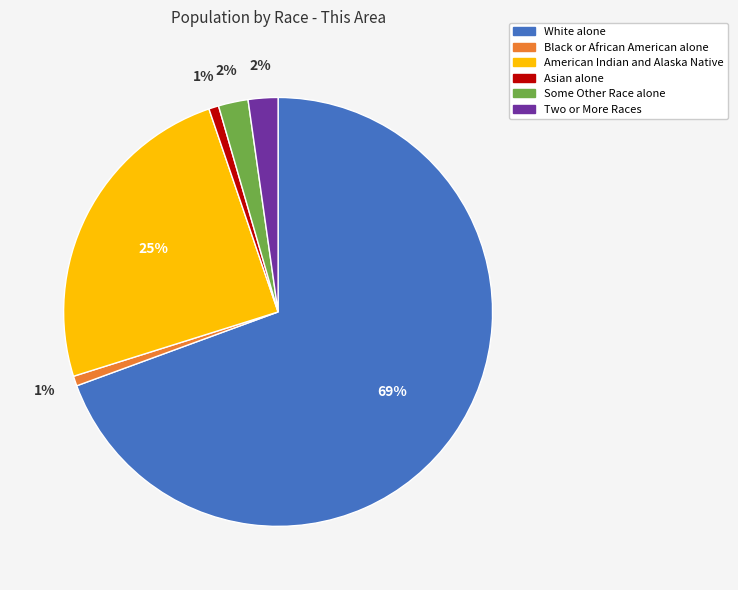

The American Indian and Alaska Native slice represents 31% of the pie. True or false?

False